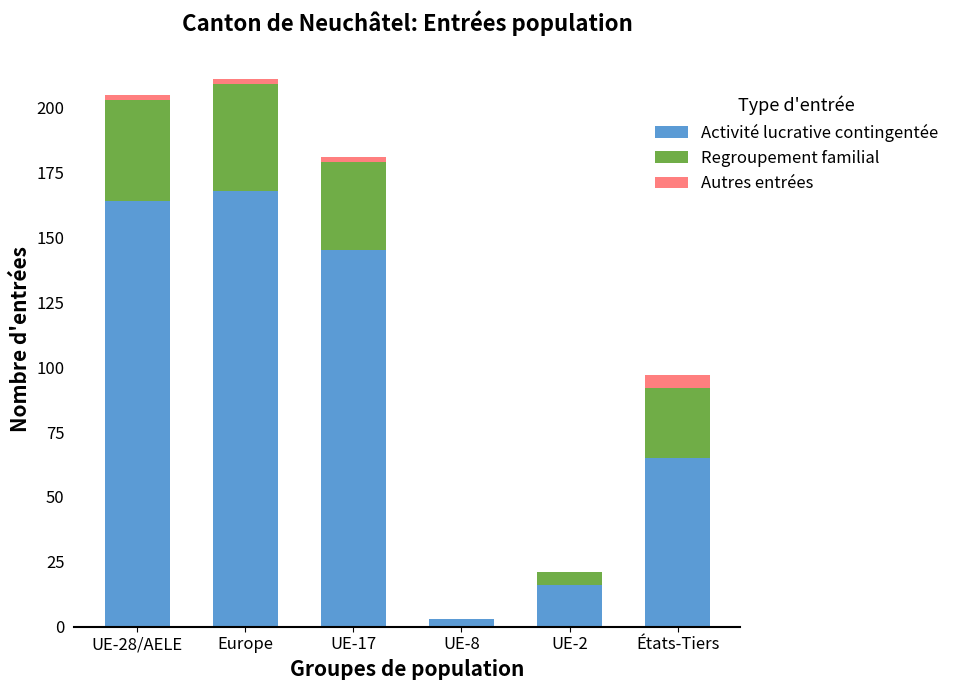

The Activité lucrative contingentée series shows 164 at UE-28/AELE. True or false?

True